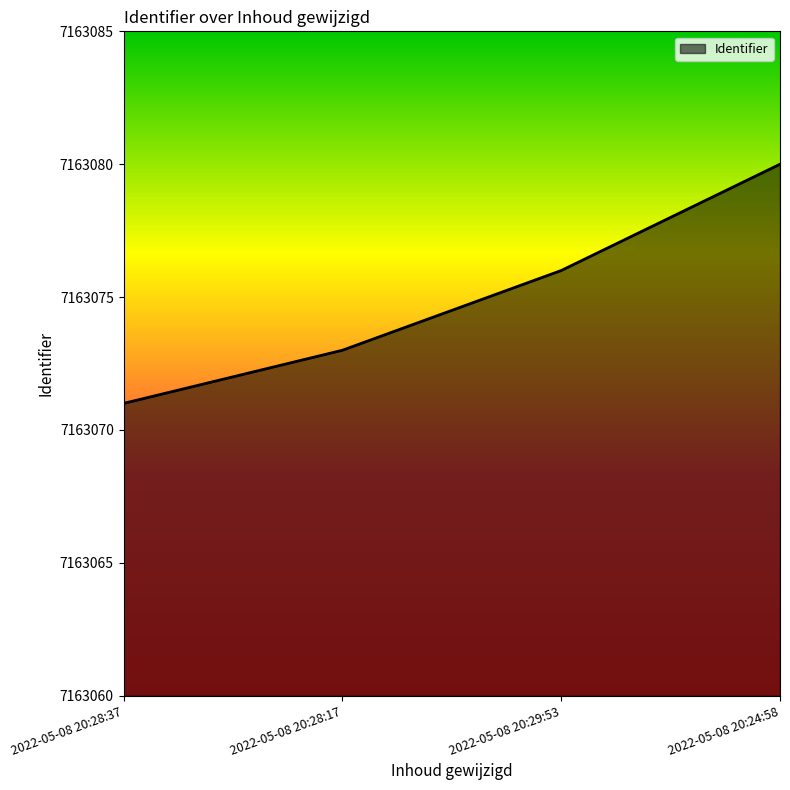

How many lines are shown in the chart?

1